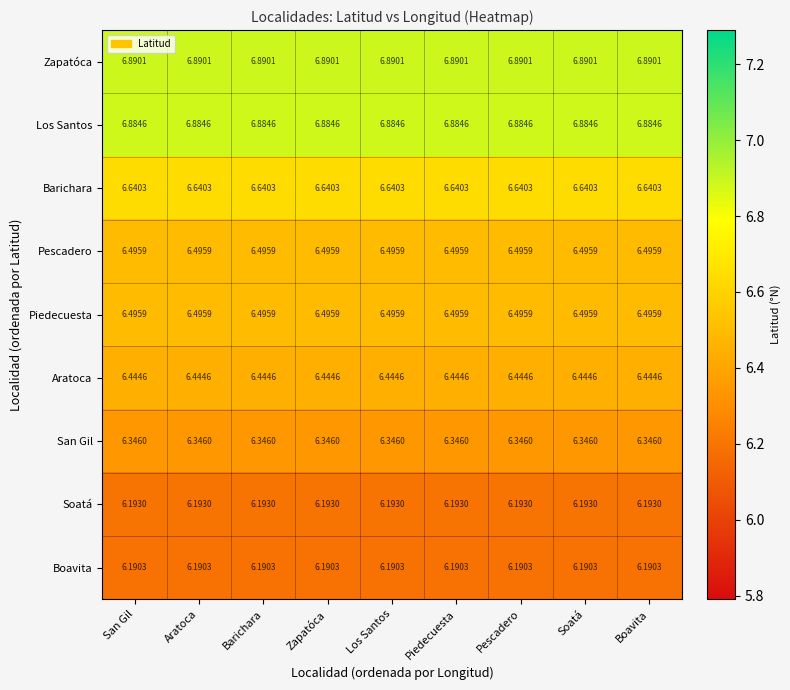

Which series has the largest total across all categories?

Zapatóca